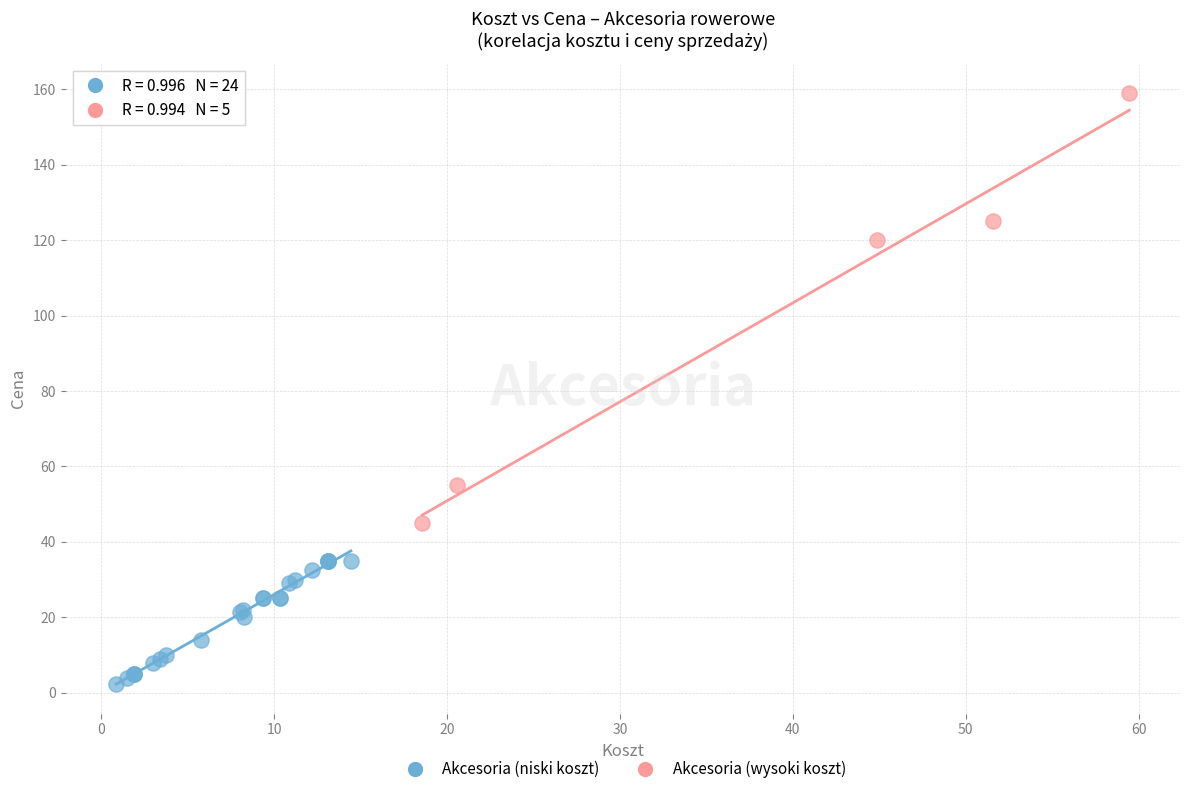

Which series reaches the minimum Y coordinate?

Akcesoria (niski koszt)